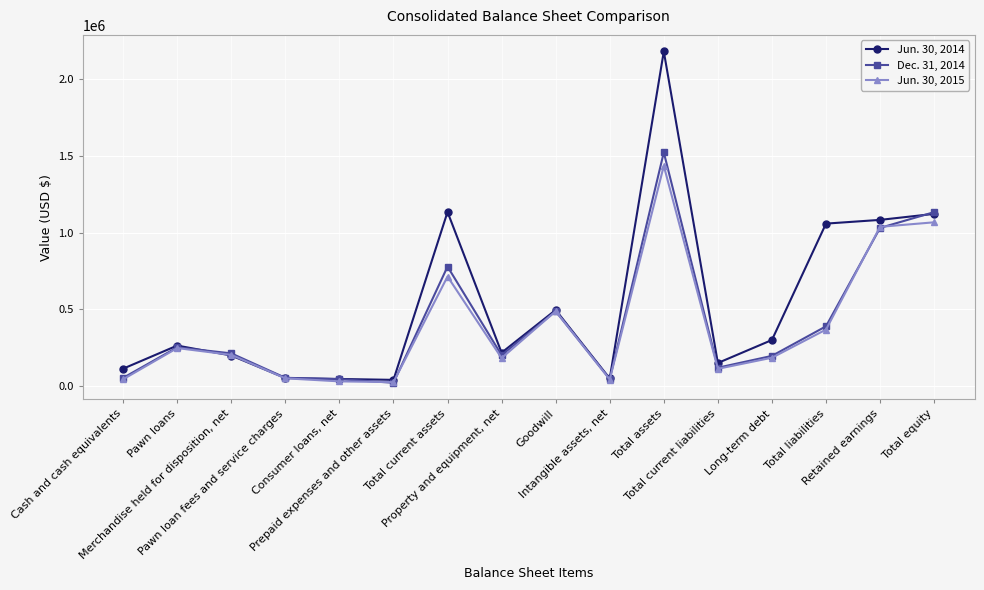

At how many categories does at least one series exceed 932481?

5